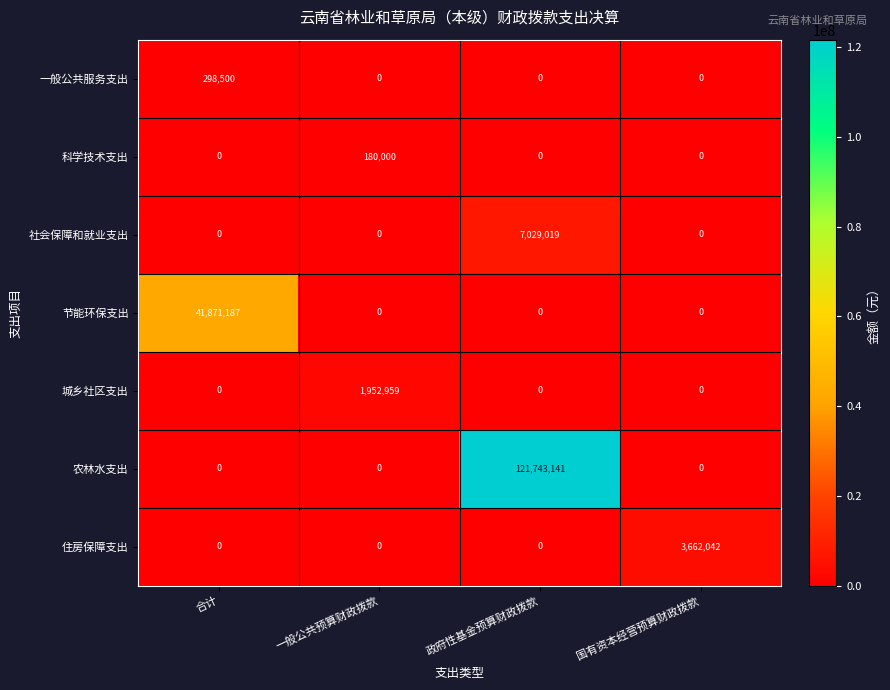

At which category is the sum across all series the highest?

政府性基金预算财政拨款